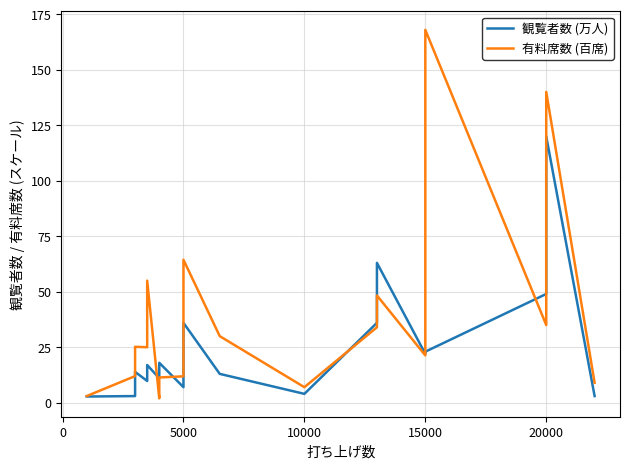

Which series has the largest total across all categories?

有料席数 (百席)